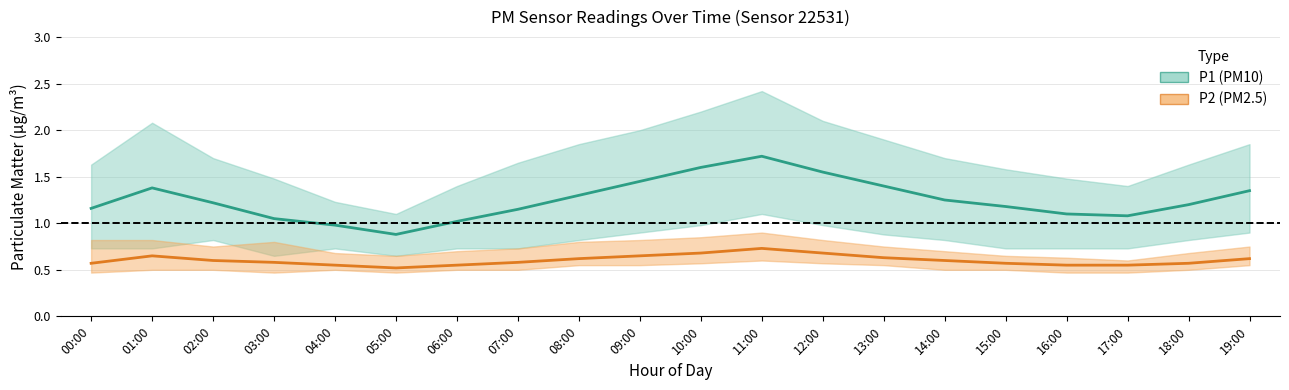

Rank the series at 14:00 from highest to lowest value.

P1 (PM10) mean, P2 (PM2.5) mean